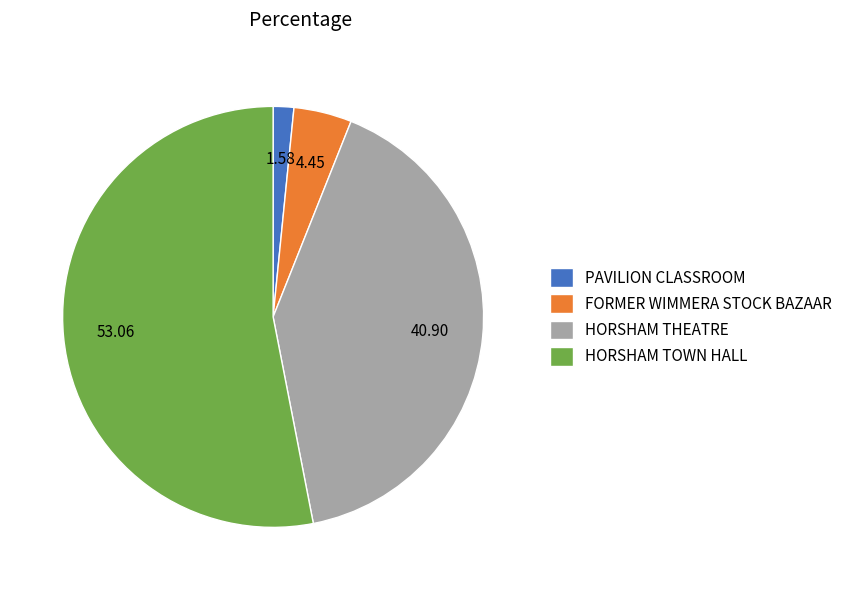

Which slice is the largest?

HORSHAM TOWN HALL